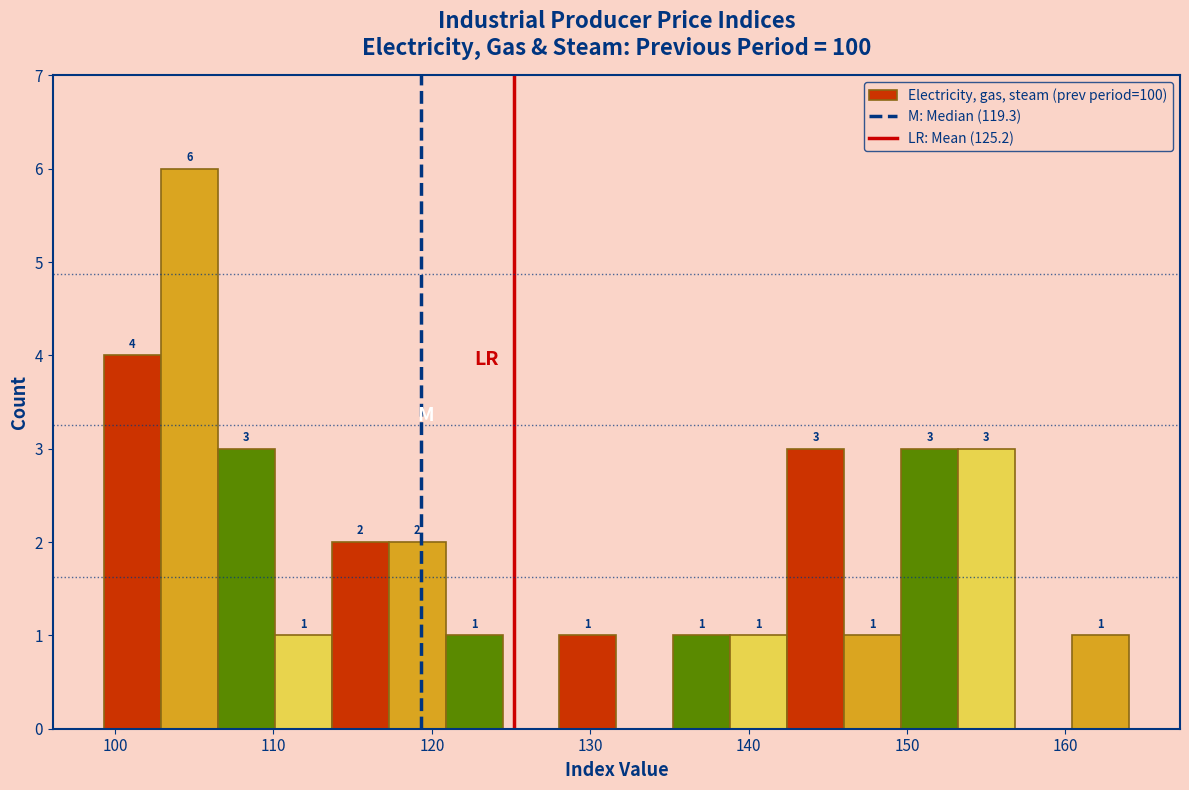

Around what value on the x-axis is the tallest bar? Give the approximate position of its centre, as read against the axis.

105